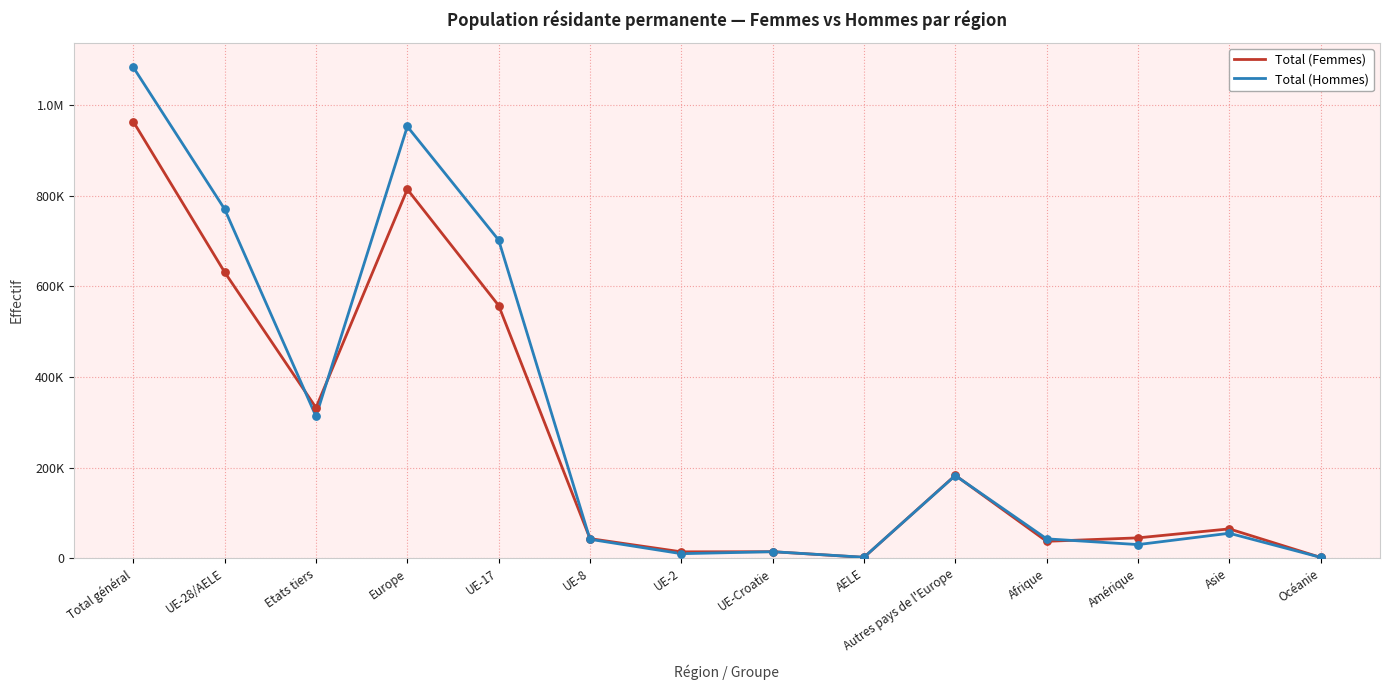

Which series has the largest total across all categories?

Total (Hommes)